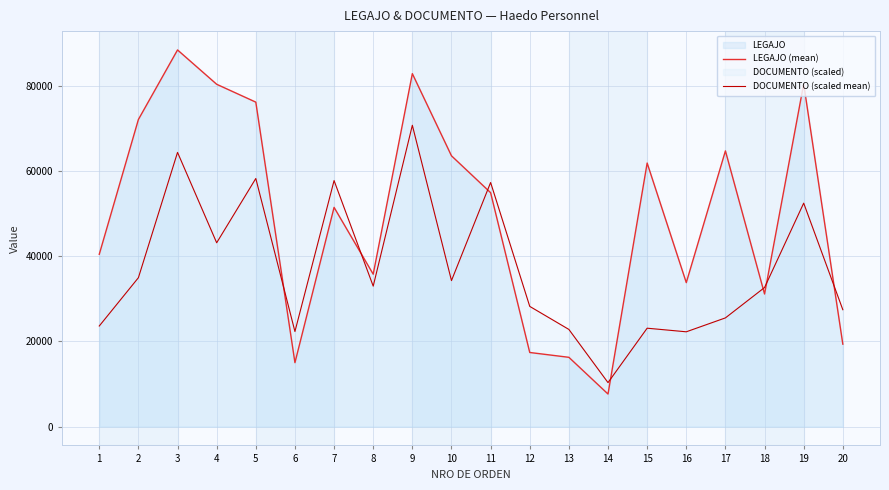

What is the value of the DOCUMENTO (scaled mean) point at the 16th from the left?

22268.7